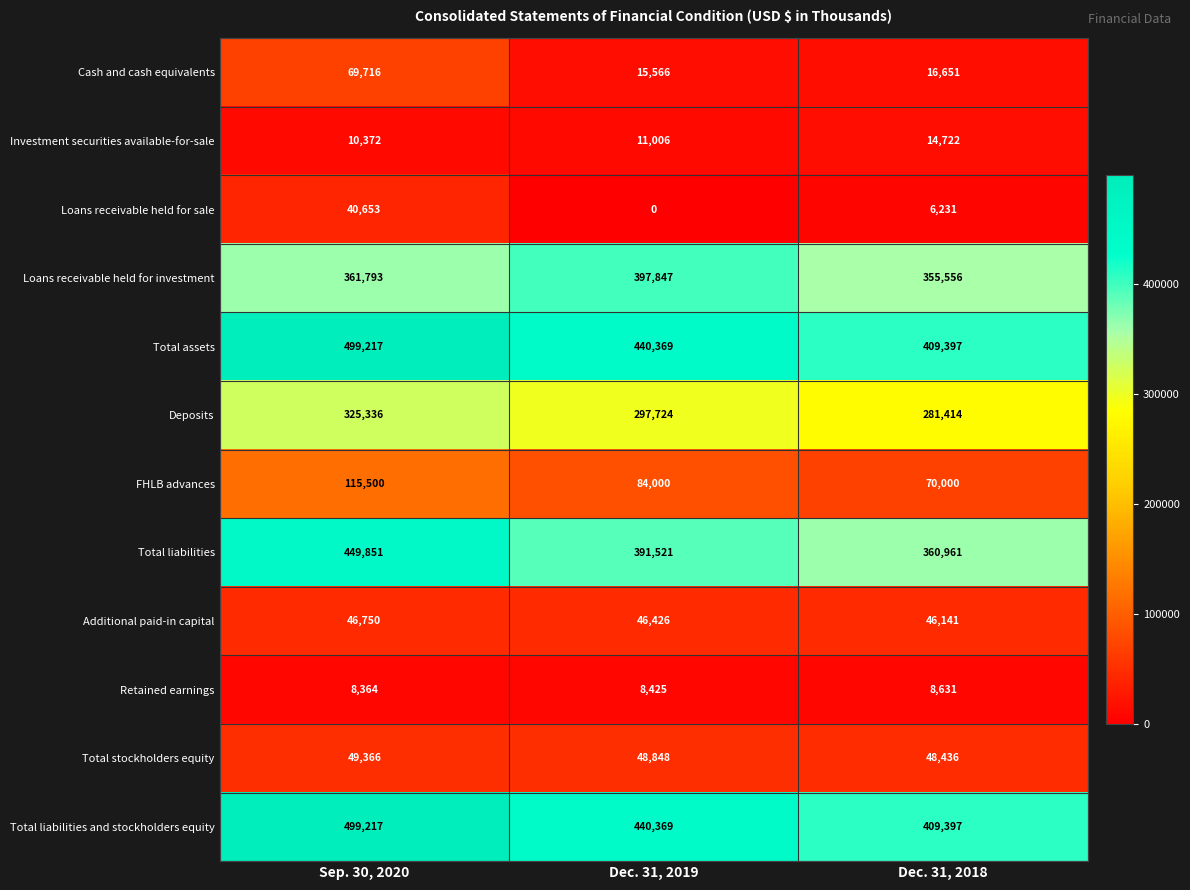

At which label is Loans receivable held for sale closest to 20326?

Dec. 31, 2018